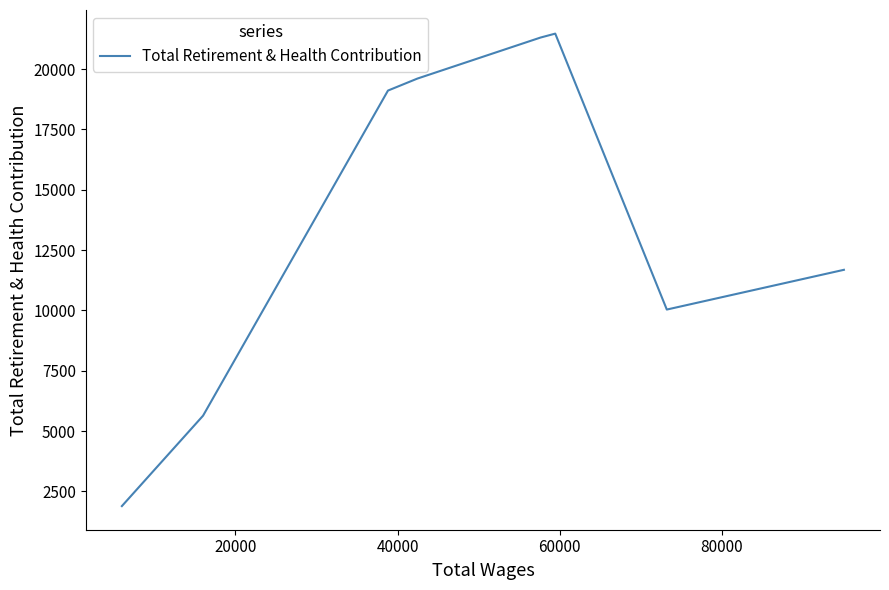

What is the maximum value shown in the chart?

21472